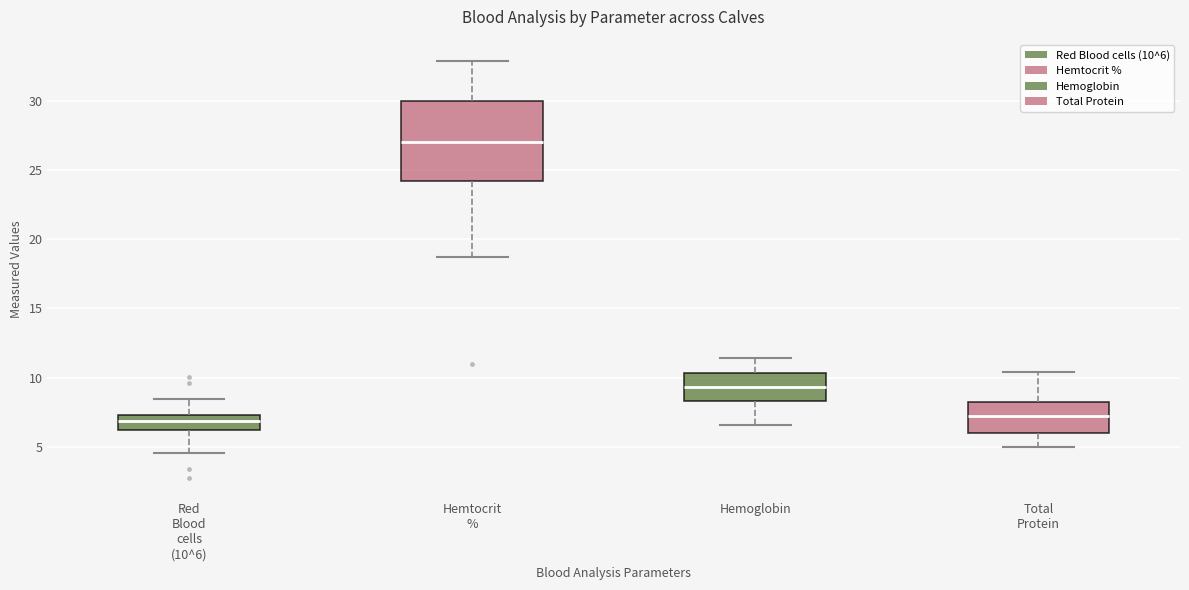

Where does the median line of the box for Red Blood cells (10^6) sit on the y-axis? The values are not printed on the chart, so give them approximately, as read against the axis.

7.0